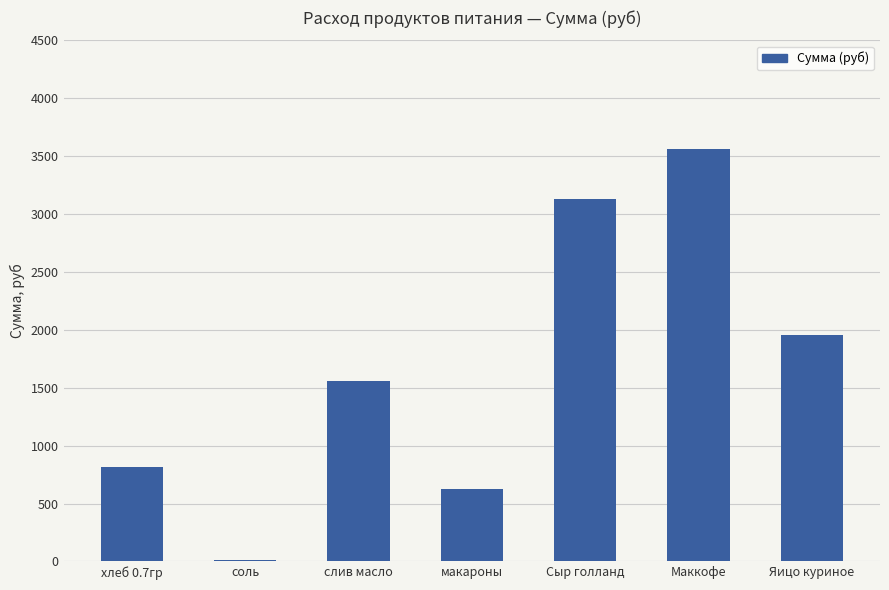

Are the bars grouped side by side (vs. stacked)?

No